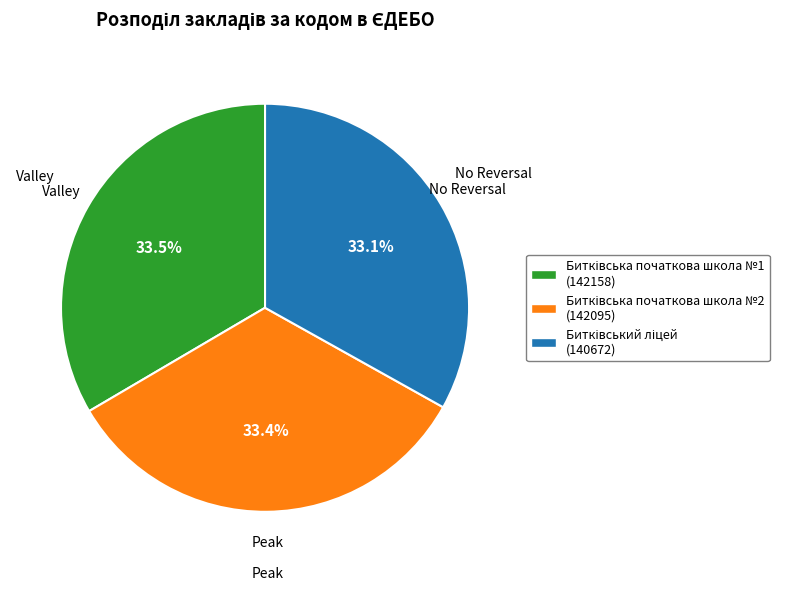

To the nearest percent, what is the average slice percentage?

33%